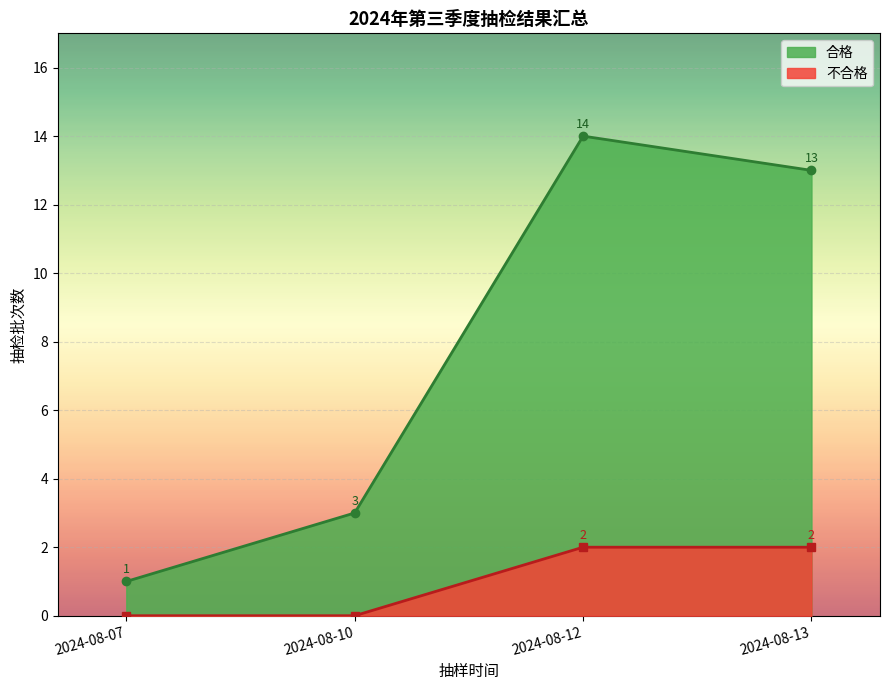

What is the sum of the 合格 values at 2024-08-07 and 2024-08-13?

14